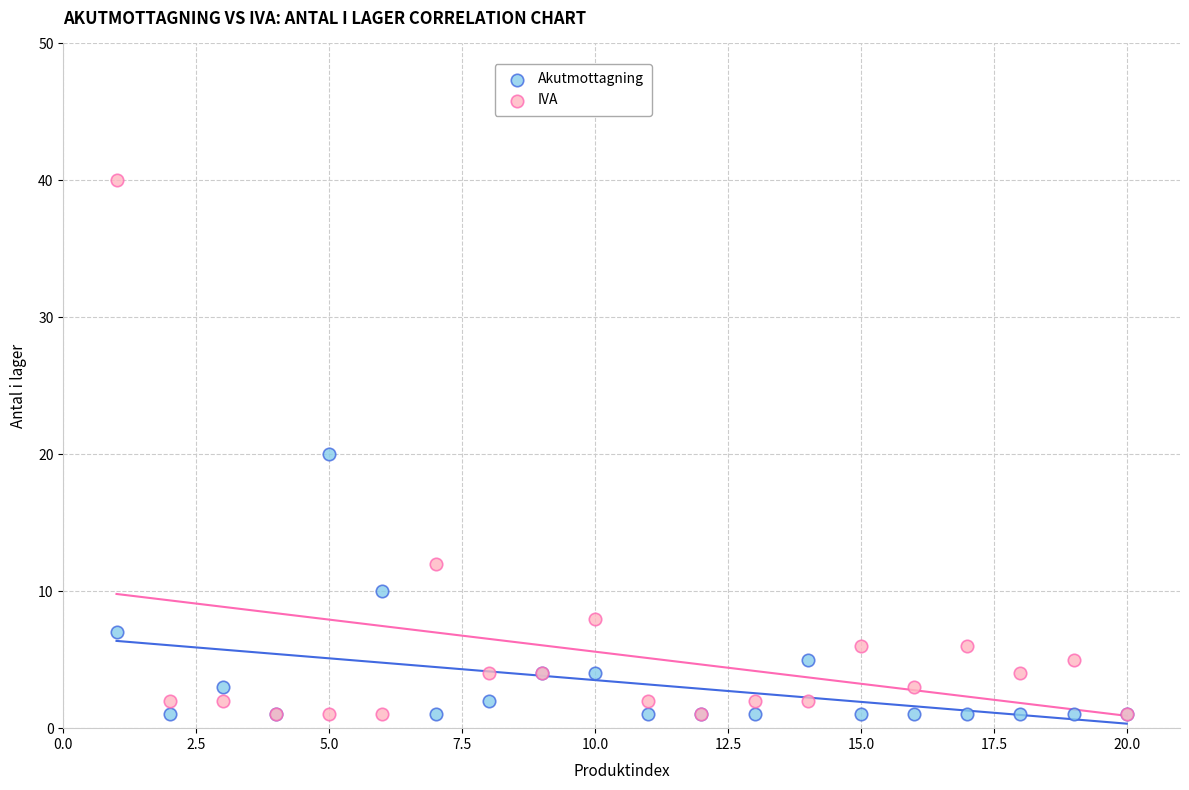

What are all the series names shown in the legend?

Akutmottagning, IVA